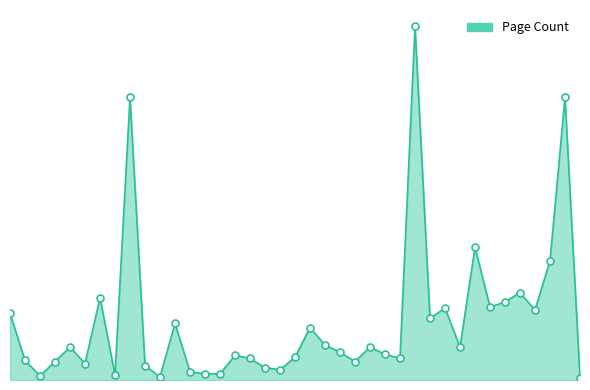

Does the chart have visible grid lines?

No